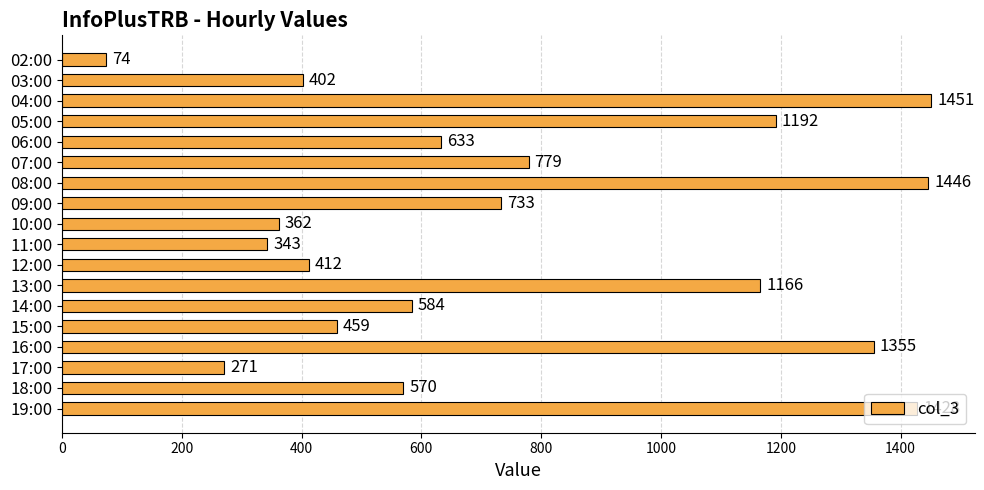

What is the label of the 4th bar from the top?

05:00